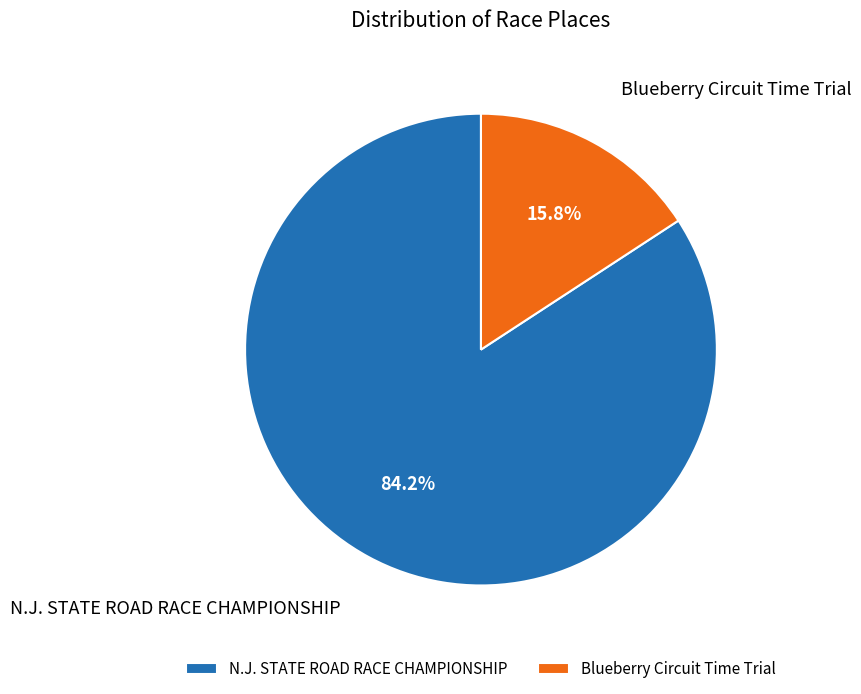

What is the ratio of the value at Blueberry Circuit Time Trial to the value at N.J. STATE ROAD RACE CHAMPIONSHIP?

0.2